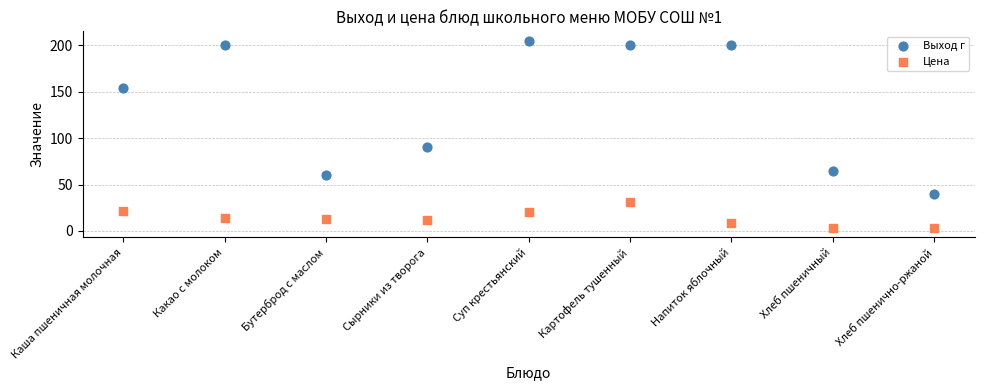

What are all the series names shown in the legend?

Выход г, Цена